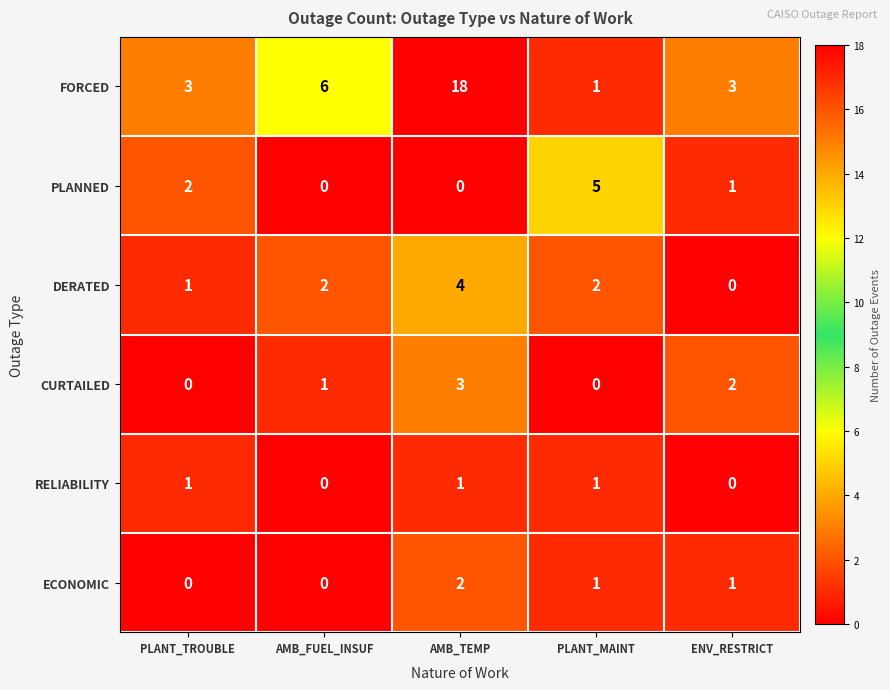

How many distinct data groups are displayed?

6